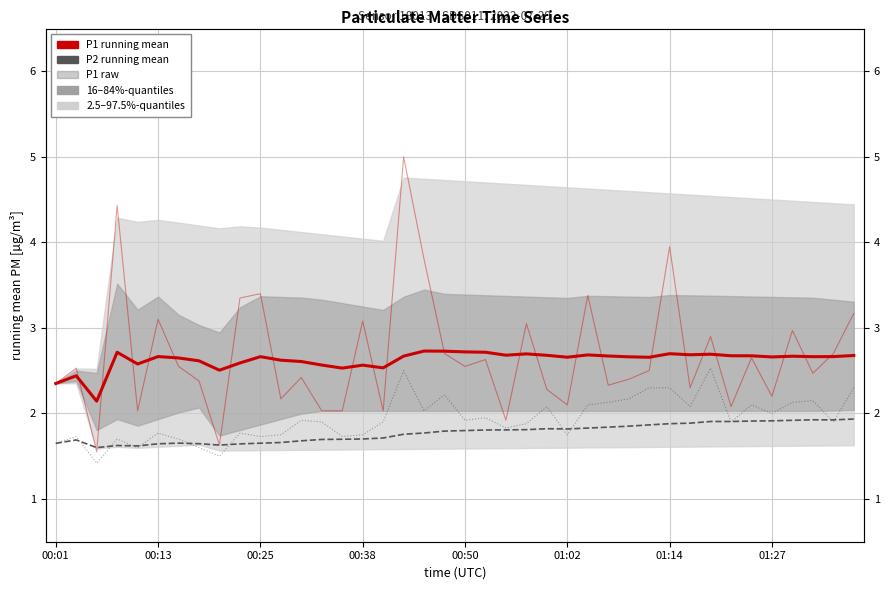

Which series has the widest spread of values?

P1 (raw)